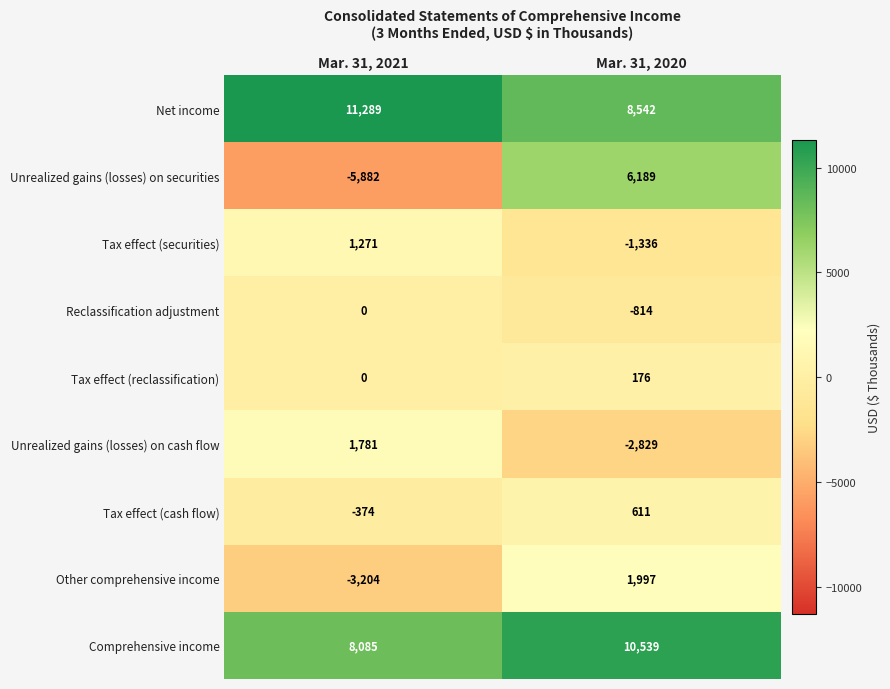

Which series has the widest spread of values?

Unrealized gains (losses) on securities